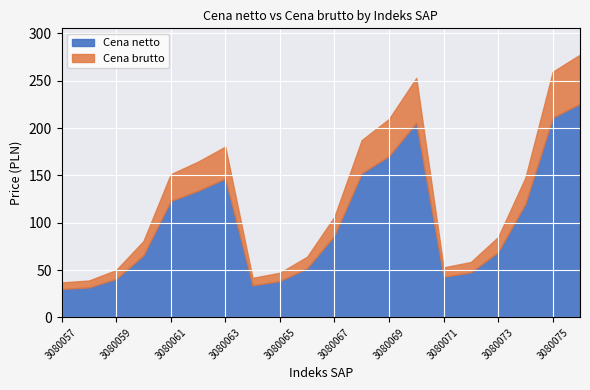

Where does the Cena netto series first go above 86?

3080061